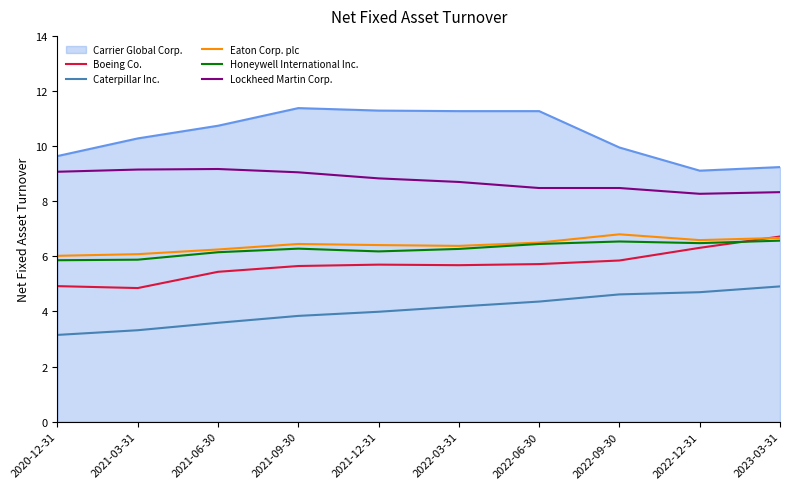

True or false: Carrier Global Corp. and Eaton Corp. plc cross at least once.

False